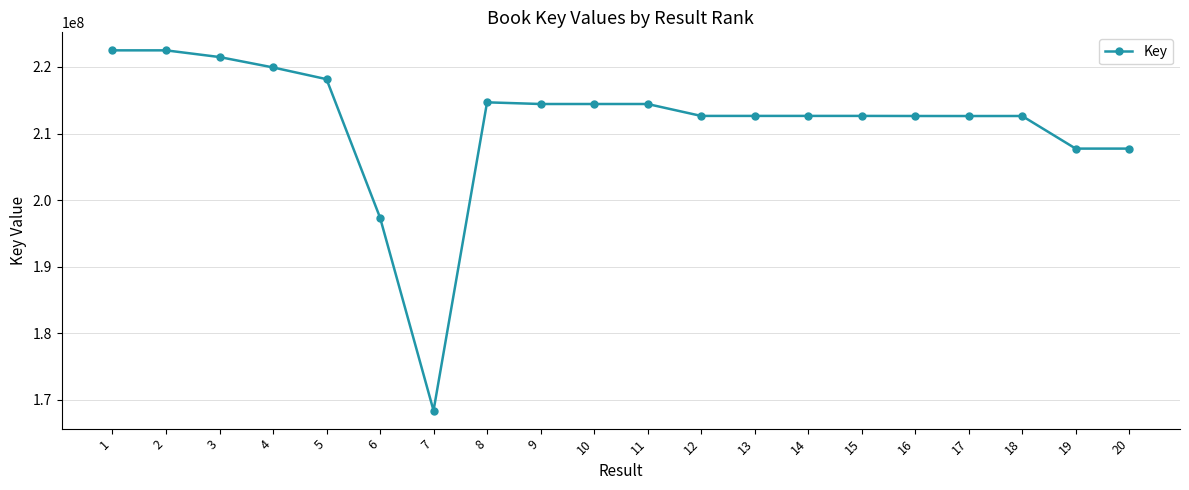

What is the smallest value displayed?

168402821